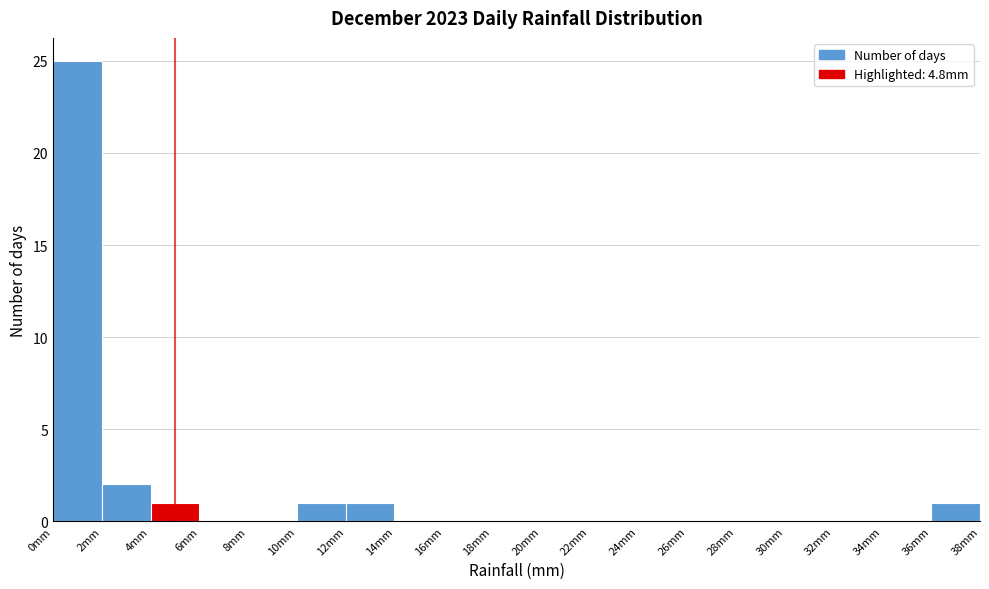

Reading left to right, transcribe this chart: for each bar, give the range it covers on the x-axis and its height. The values are not printed on the chart, so give them approximately, as read against the axis.

0 to 2: 25
2 to 4: 2
4 to 6: 1
6 to 8: 0
8 to 10: 0
10 to 12: 1
12 to 14: 1
14 to 16: 0
16 to 18: 0
18 to 20: 0
20 to 22: 0
22 to 24: 0
24 to 26: 0
26 to 28: 0
28 to 30: 0
30 to 32: 0
32 to 34: 0
34 to 36: 0
36 to 38: 1